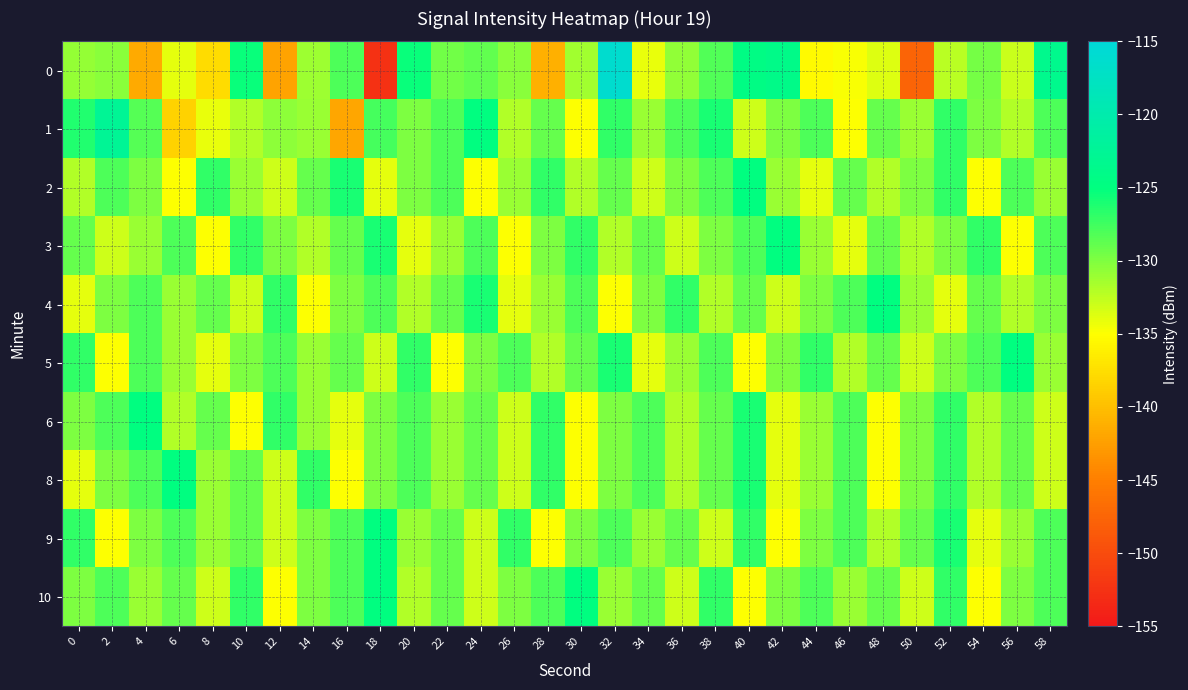

How many categories are shown in the chart?

30